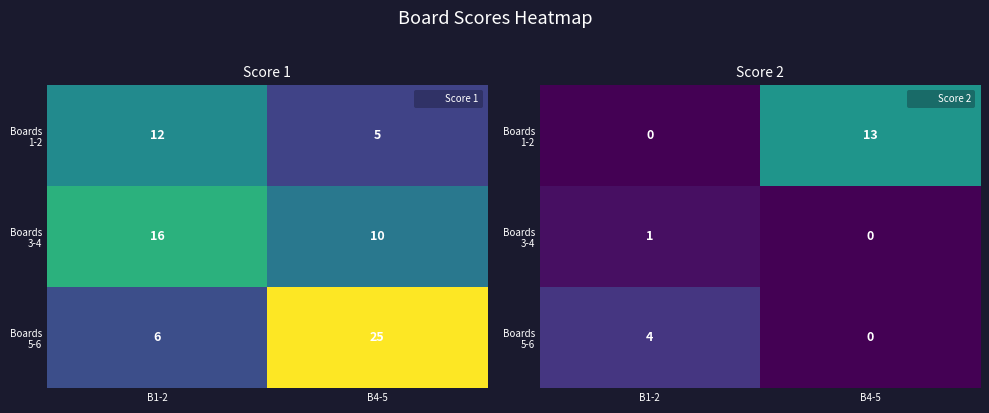

What is the sum of all Boards 5-6 values?

4